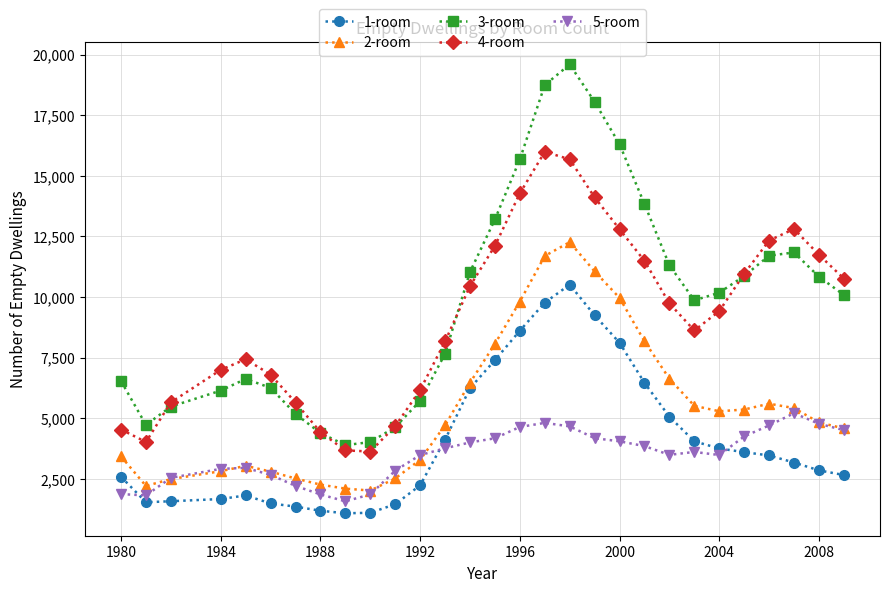

How many lines are shown in the chart?

5